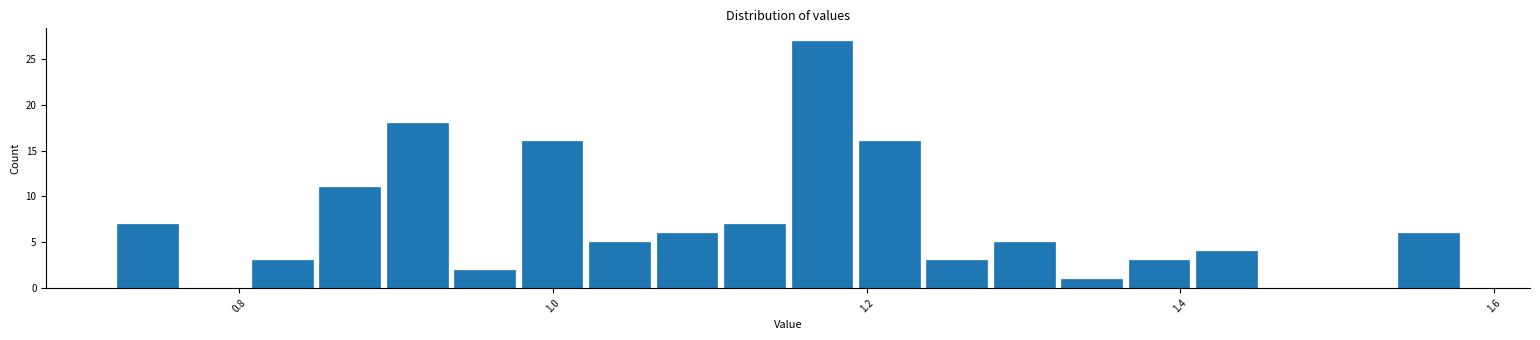

Read against the x-axis, roughly where is the centre of the tallest bar?

1.18